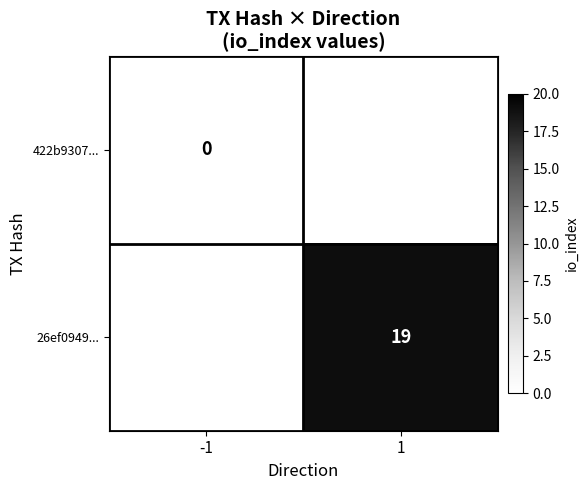

Is the value of 26ef0949... at 1 greater than the value of 422b9307... at -1?

Yes